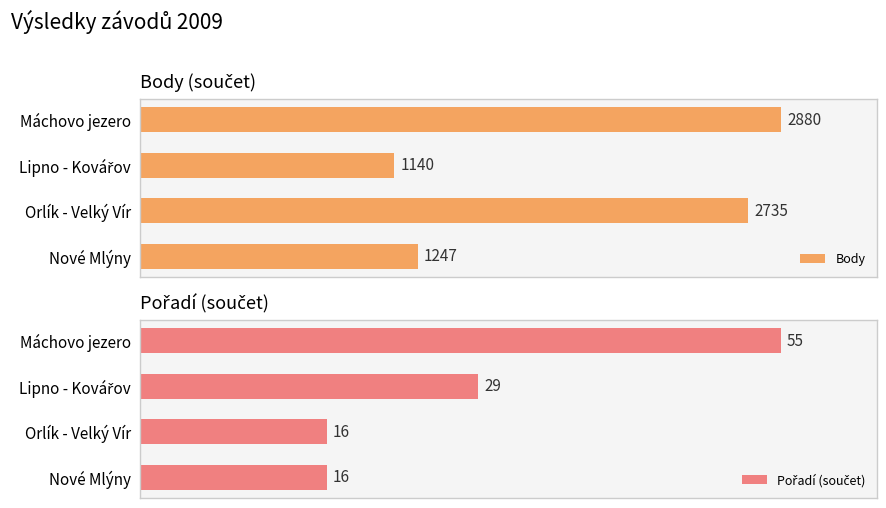

Where is Body nearest to the value 2010?

Orlík - Velký Vír